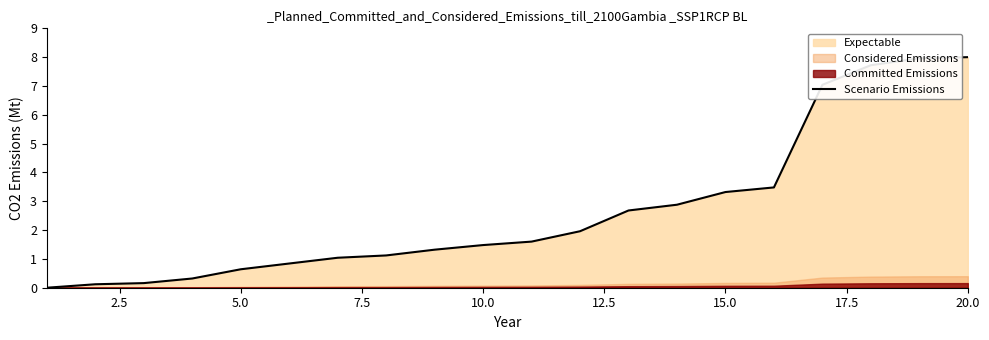

What is the sum of all values?

53.7